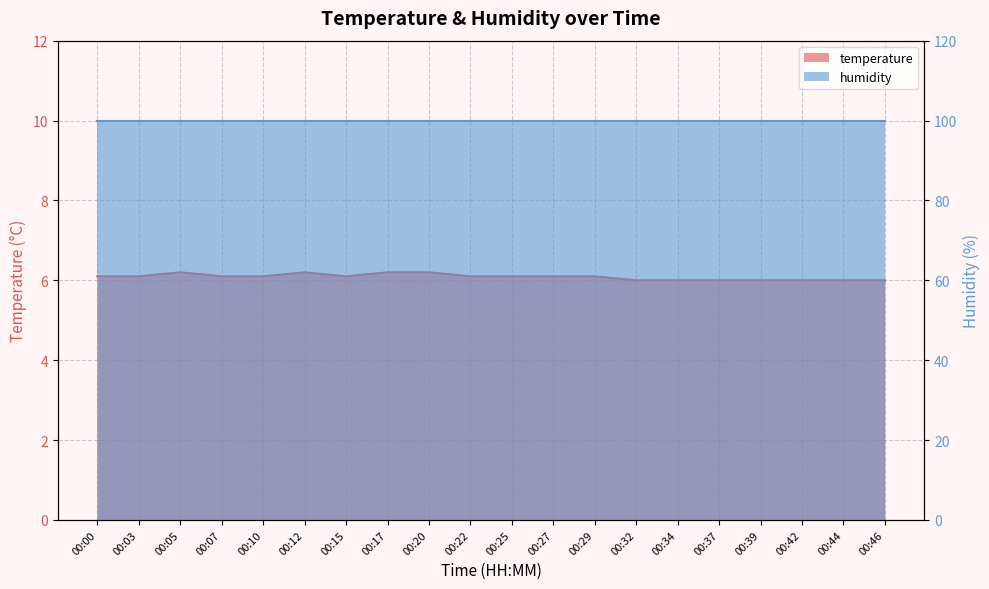

What is the value of the 6th point from the left?

6.2